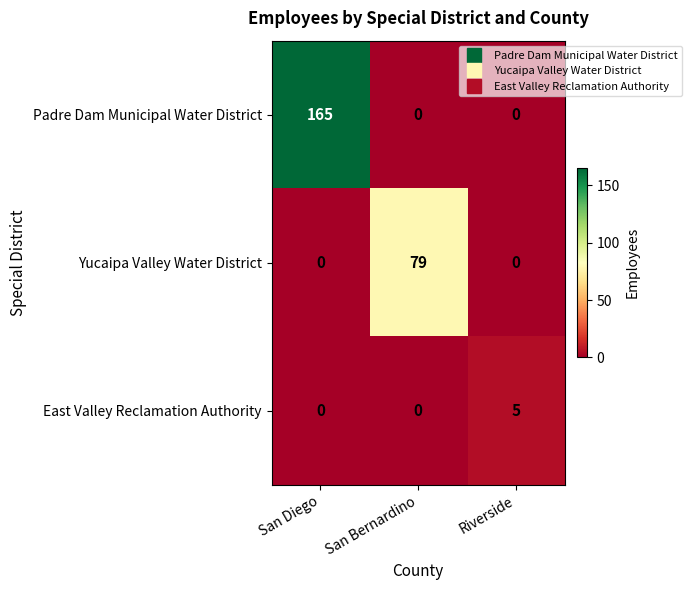

What is the difference between the maximum and second lowest values in the Padre Dam Municipal Water District series?

165